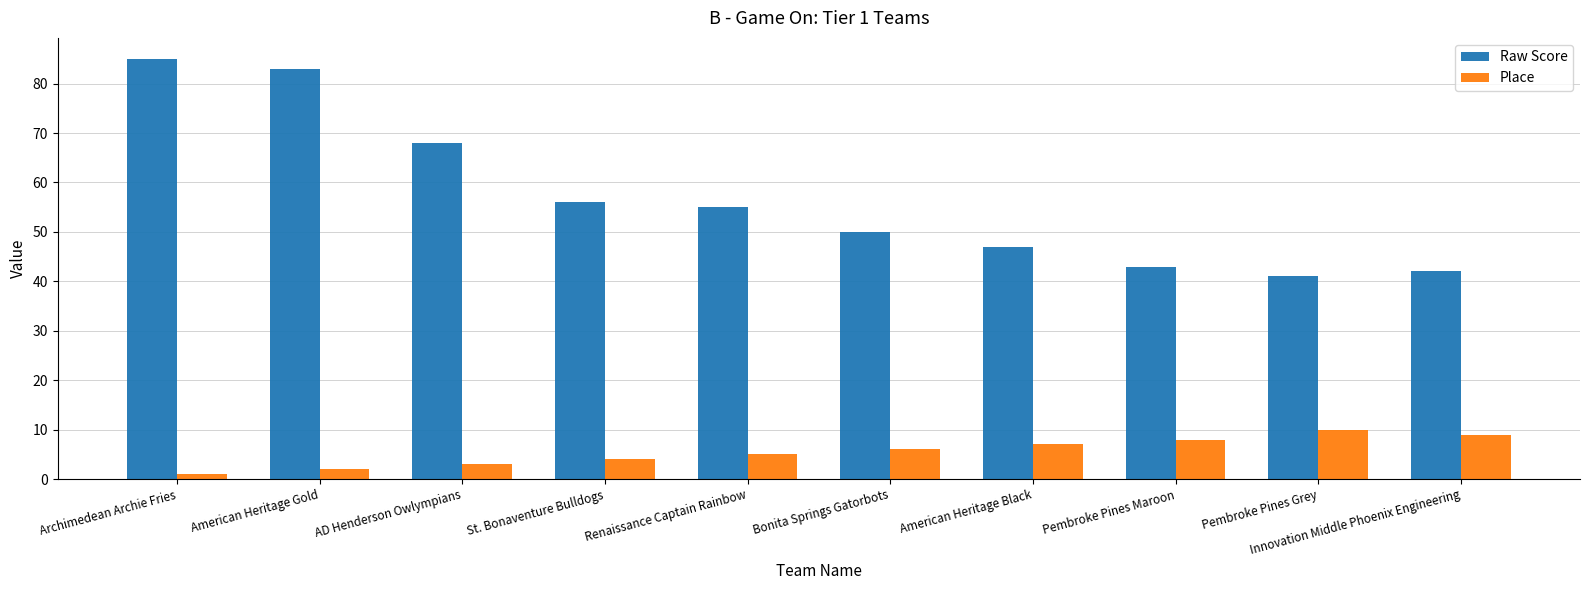

Count the number of data series in this chart.

2